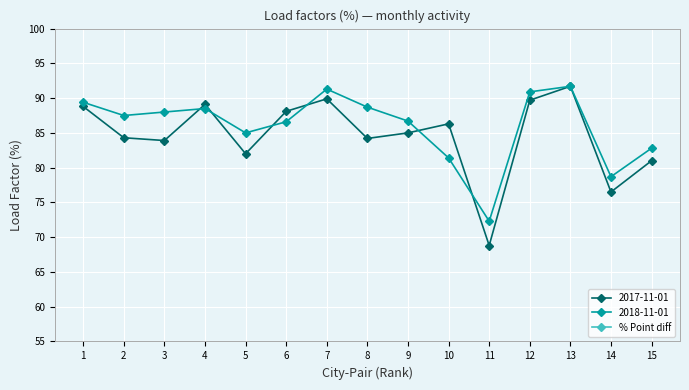

Is it true that the value at 7 is 2.0?

False